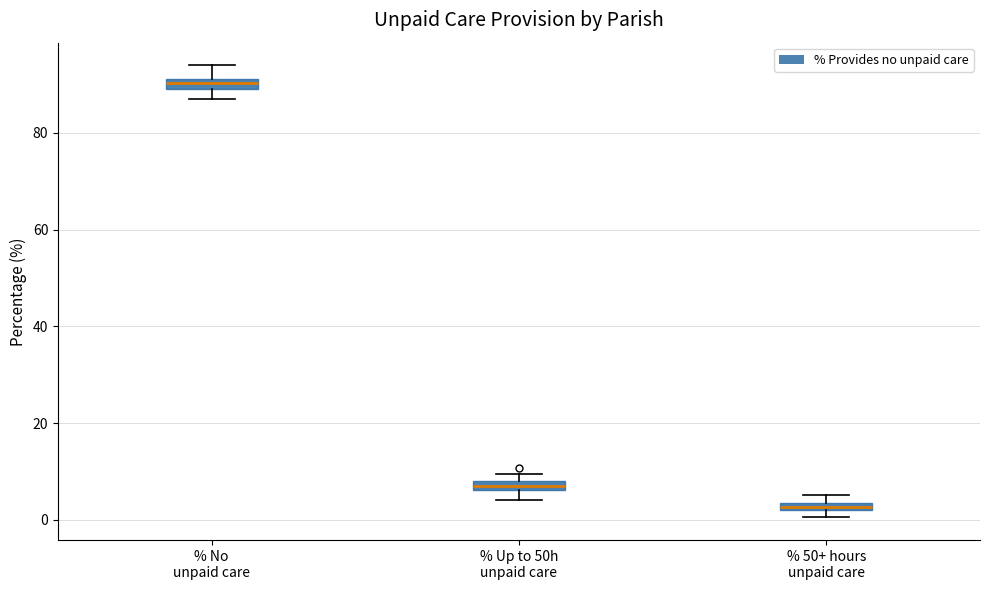

Which box has the highest median line?

% No unpaid care